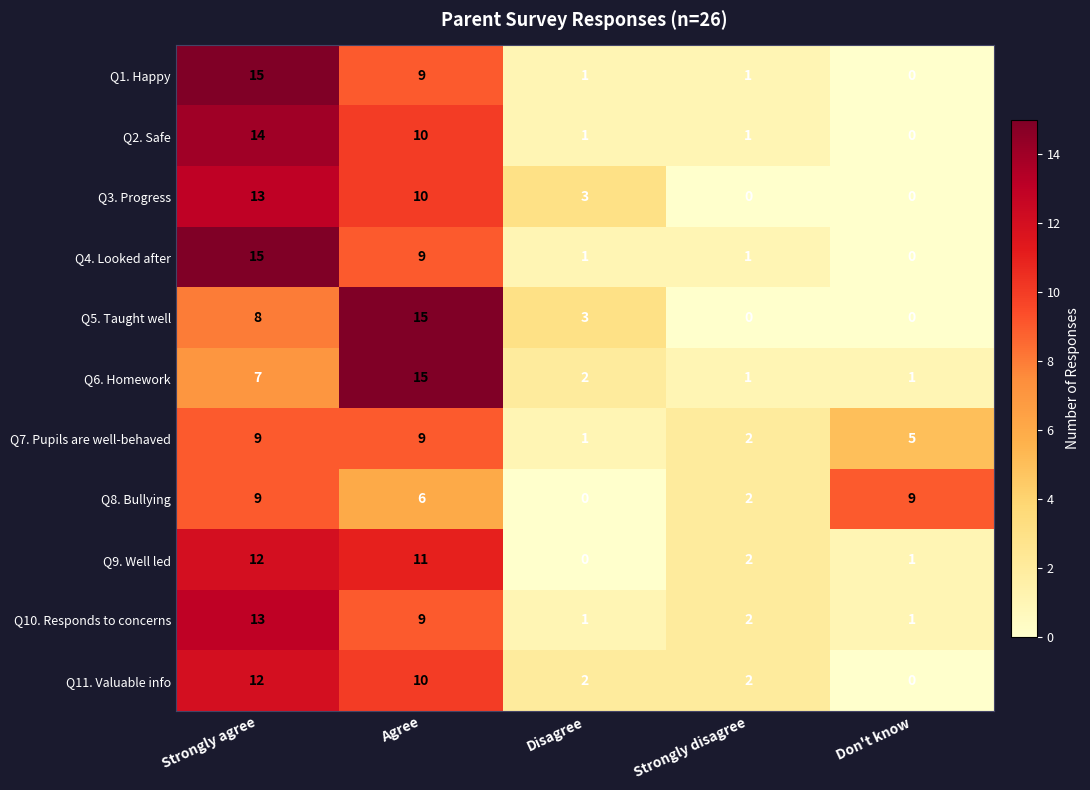

What is the maximum value shown in the chart?

15